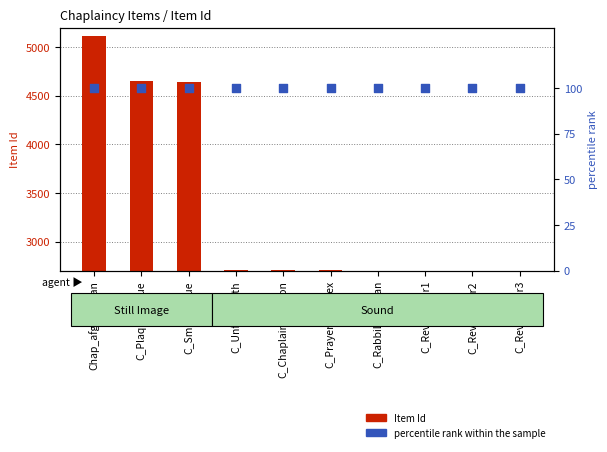

Is the value of Item Id at C_RabbiLiberman greater than the value of percentile rank within the sample at C_ChaplainSurgeon?

Yes